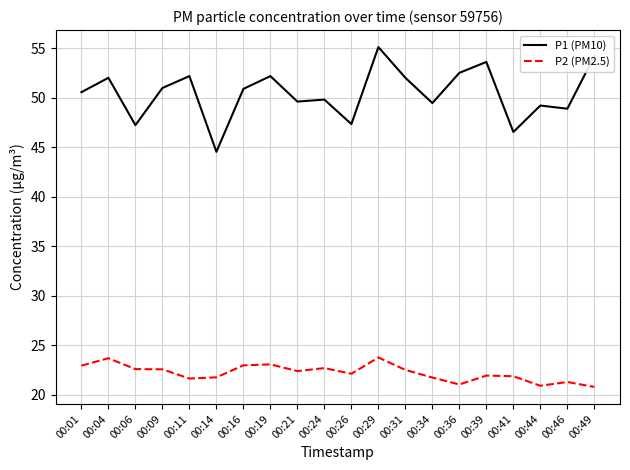

Which series has the largest total across all categories?

P1 (PM10)